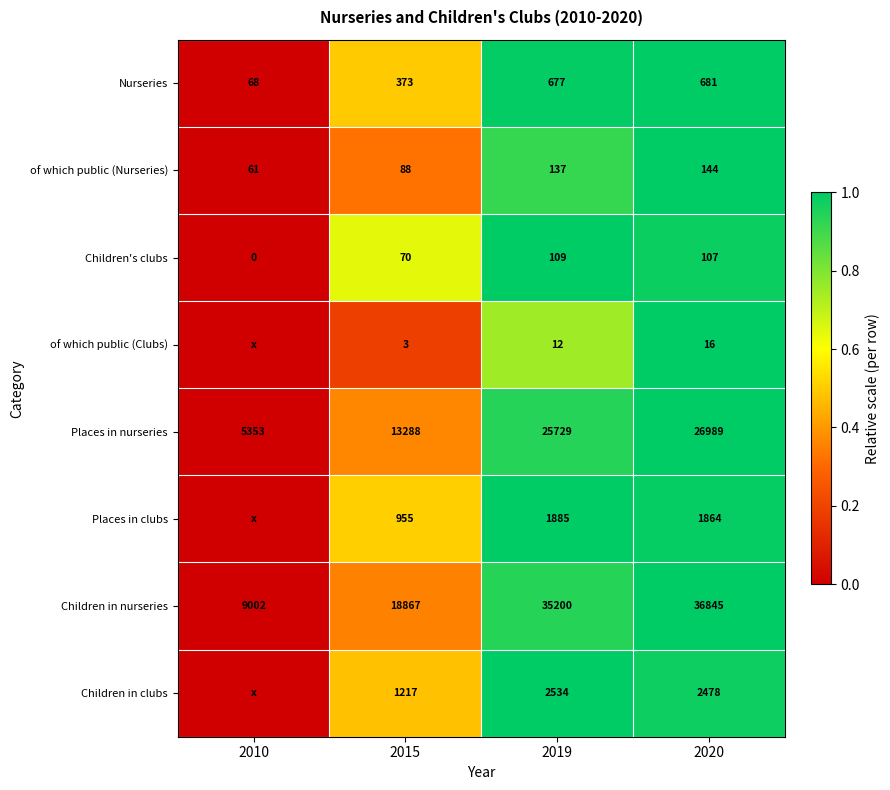

What is the spread (max minus min) of values at 2015?

18864